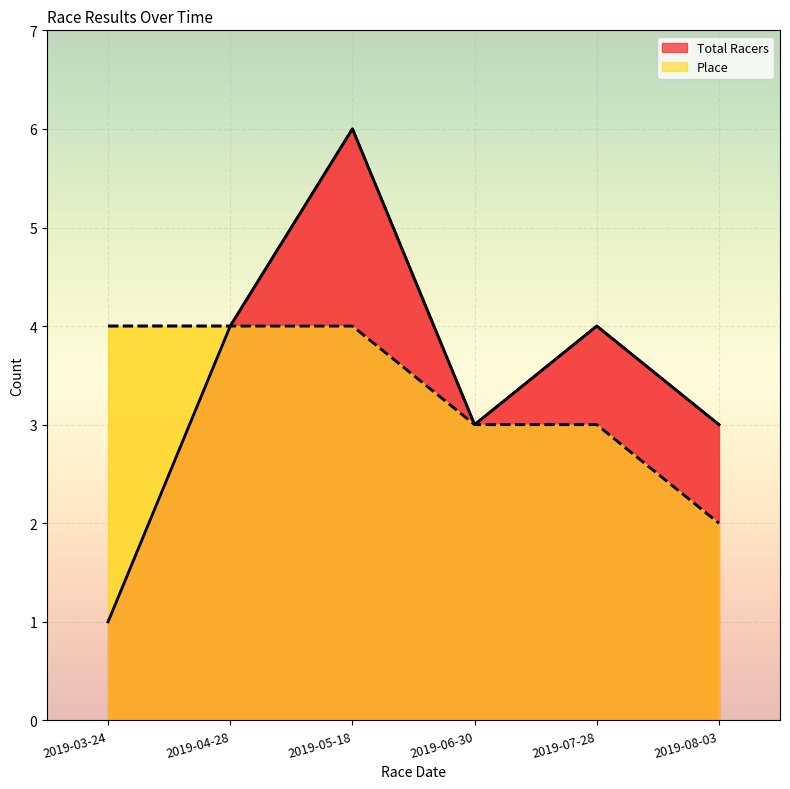

How many interior local valleys does the Total Racers series have?

1